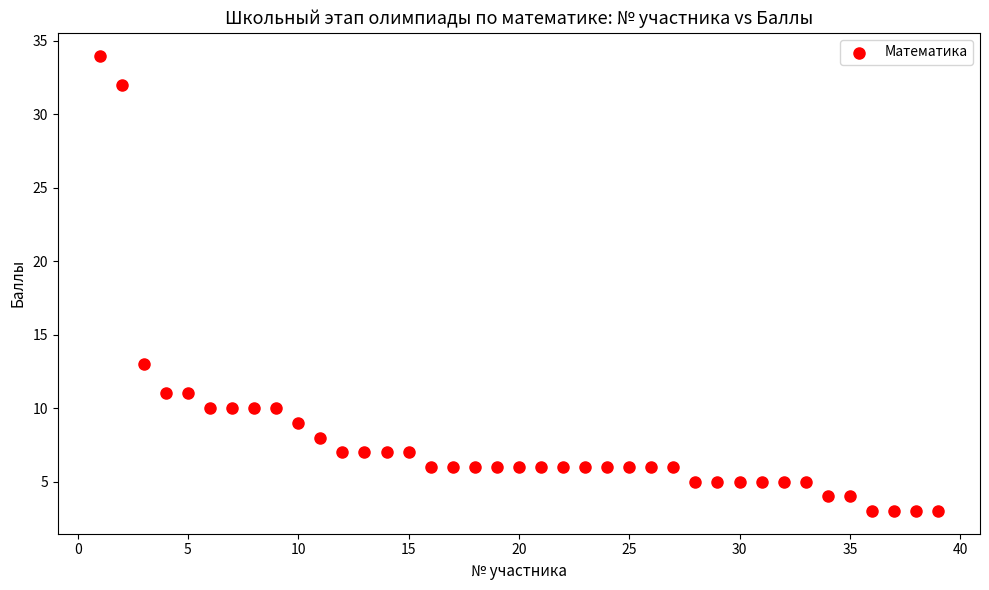

What is the range of X values (max minus min)?

38